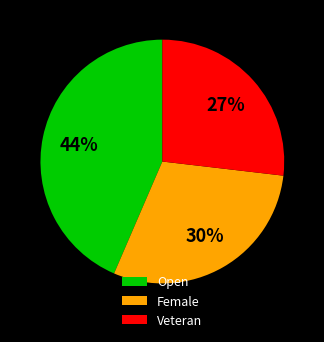

How many segments does this pie chart have?

3